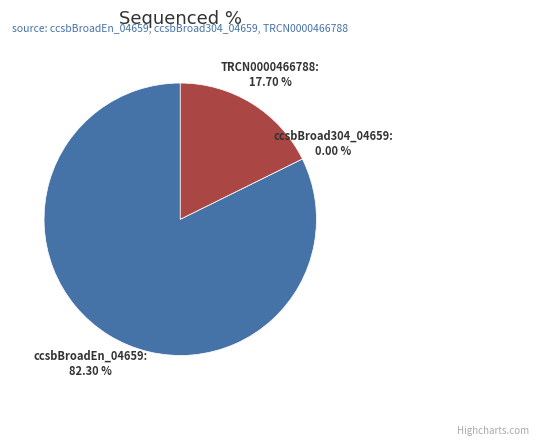

Which slice represents more than half of the pie?

ccsbBroadEn_04659